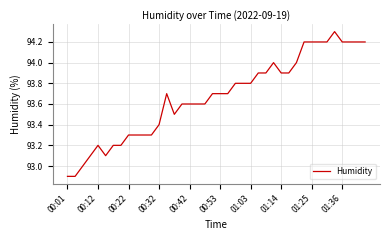

What is the sum of all values?

3746.8